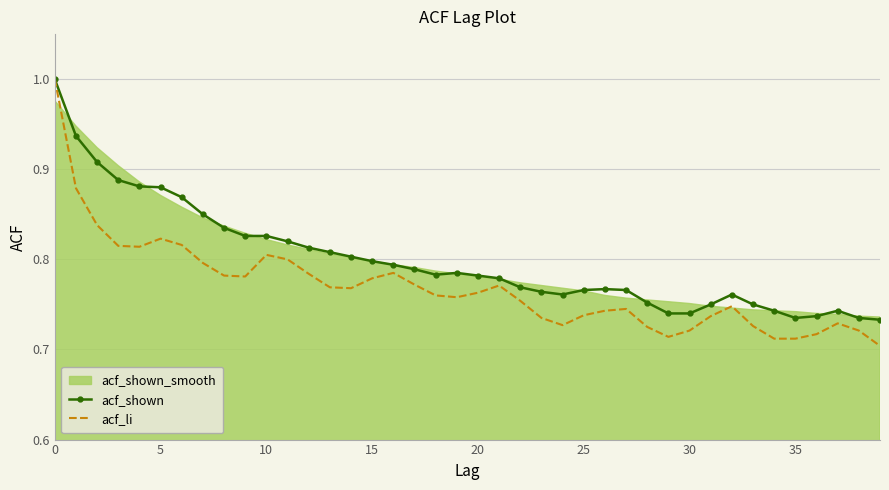

What is the highest value of the acf_li series?

1.0